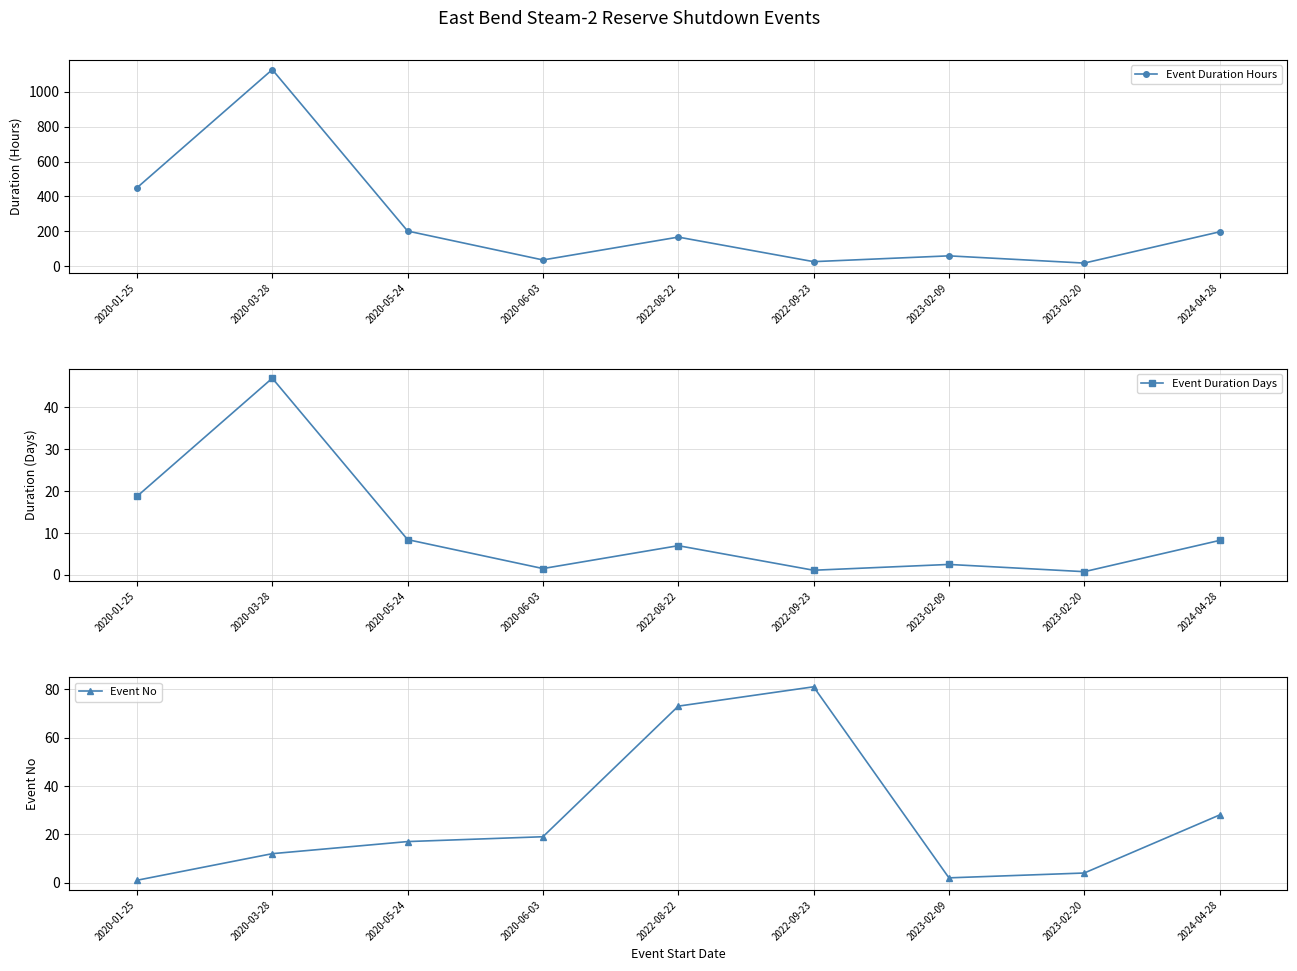

What is the sum of all Event Duration Days values?

95.1